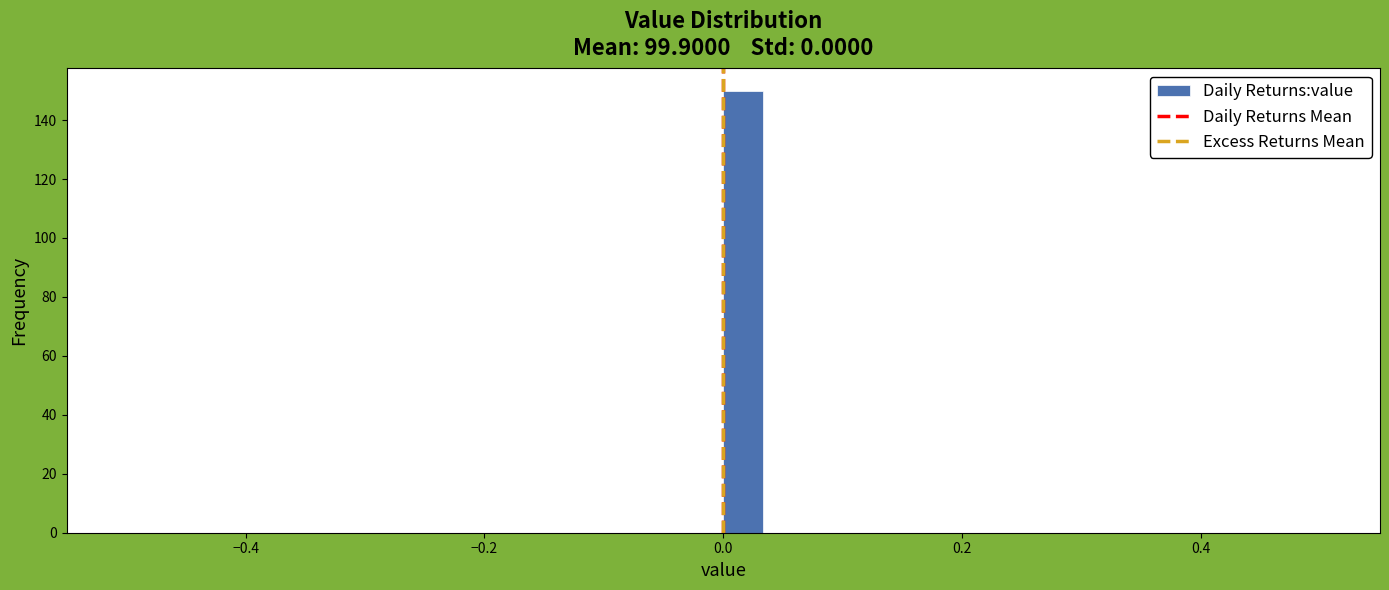

Around what value on the x-axis is the tallest bar? Give the approximate position of its centre, as read against the axis.

0.02